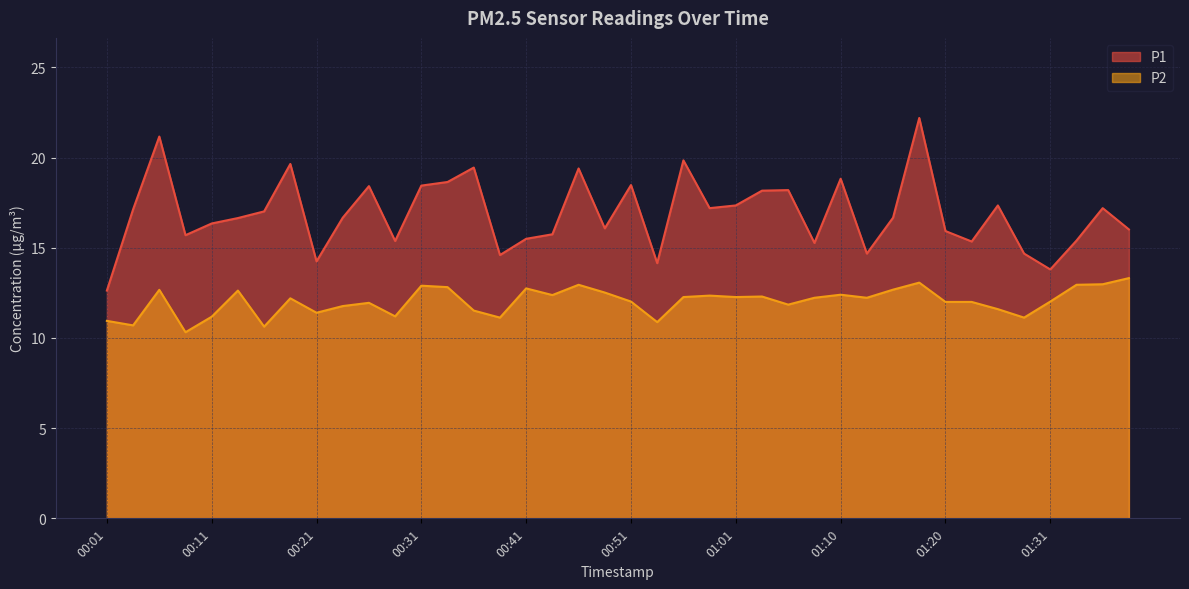

Which series has the widest spread of values?

P1